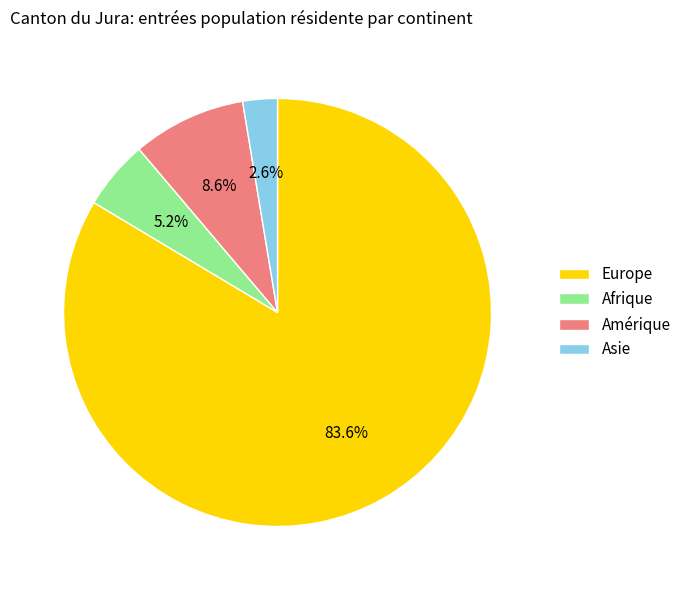

Between Asie and Europe, which is larger?

Europe